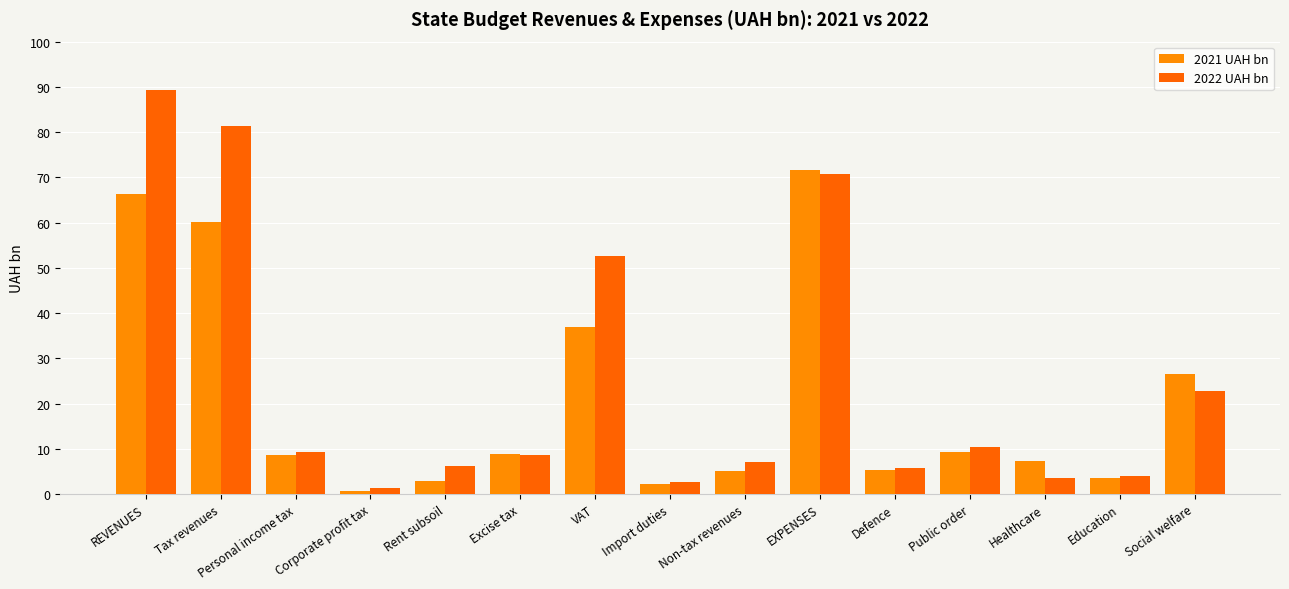

What is the difference between the 2022 UAH bn values at Rent subsoil and REVENUES?

83.1